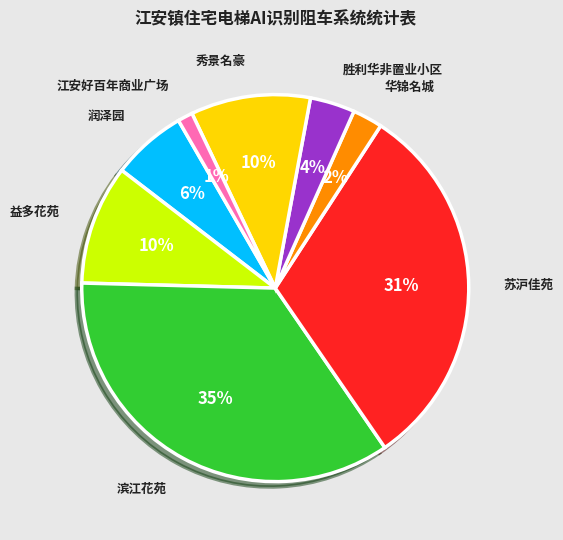

What is the smallest slice in the pie chart?

江安好百年商业广场